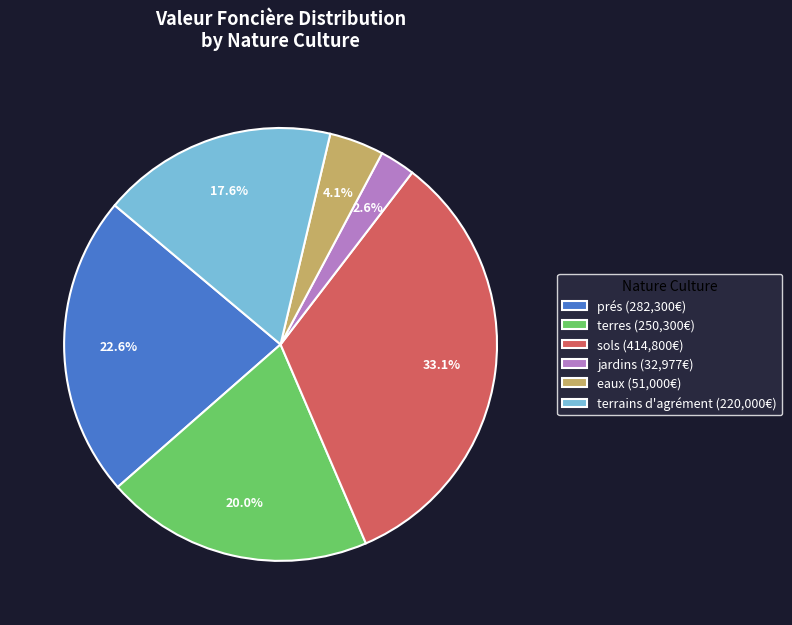

How many slices are in this pie chart?

6